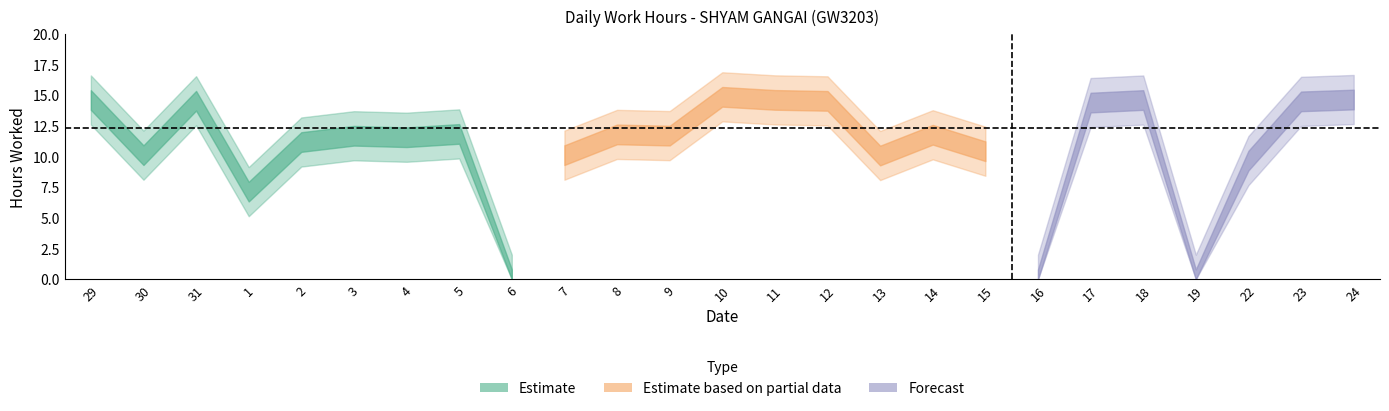

Reading left to right, transcribe all the data shown in this chart.

14.6	10.1	14.5	7.1	11.2	11.7	11.6	11.8	0.0	10.1	11.8	11.7	14.8	14.6	14.5	10.1	11.8	10.4	0.0	14.4	14.6	0.0	9.7	14.5	14.6